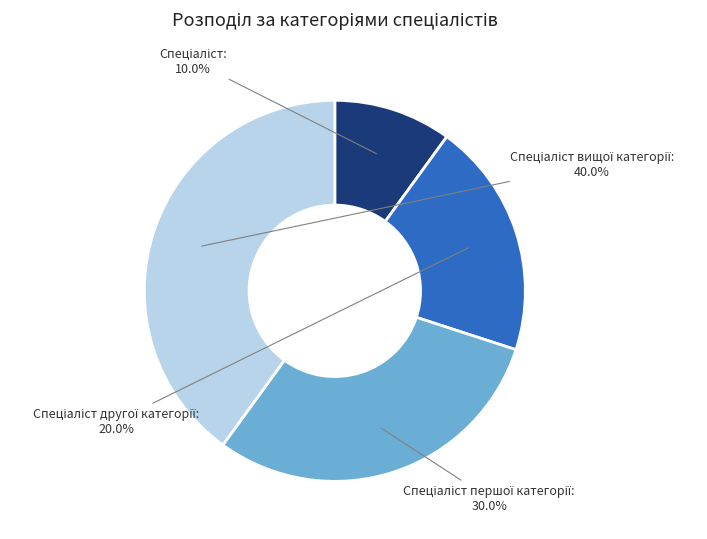

Is there any slice that represents more than half of the pie?

No